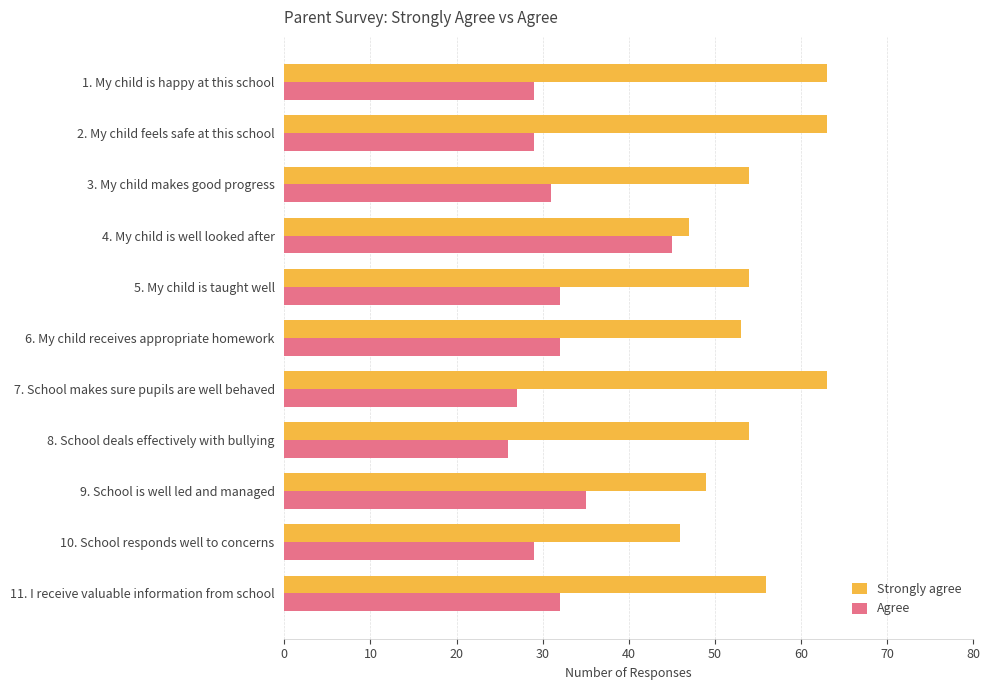

Rank the series by their maximum value, from lowest to highest.

Agree, Strongly agree